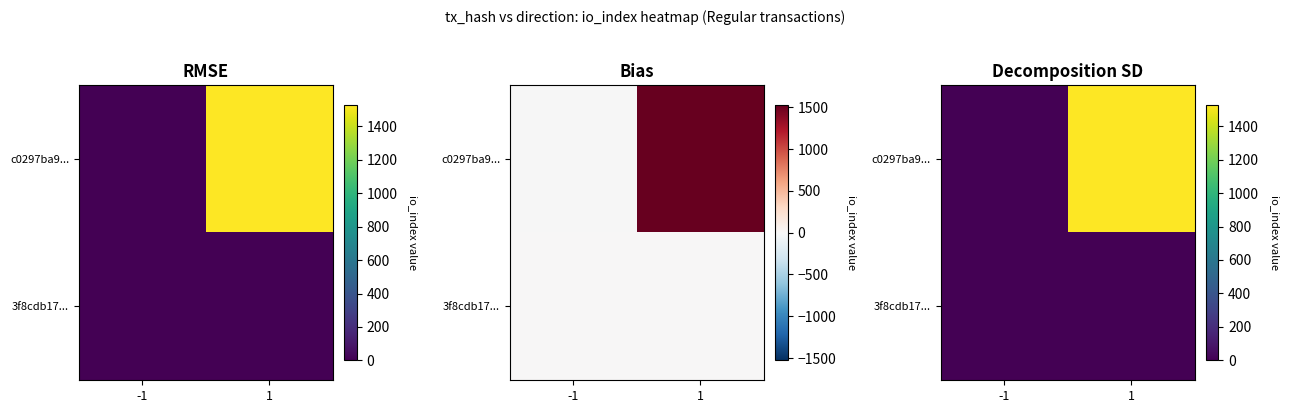

Is the value of c0297ba9... at -1 greater than the value of 3f8cdb17... at -1?

No